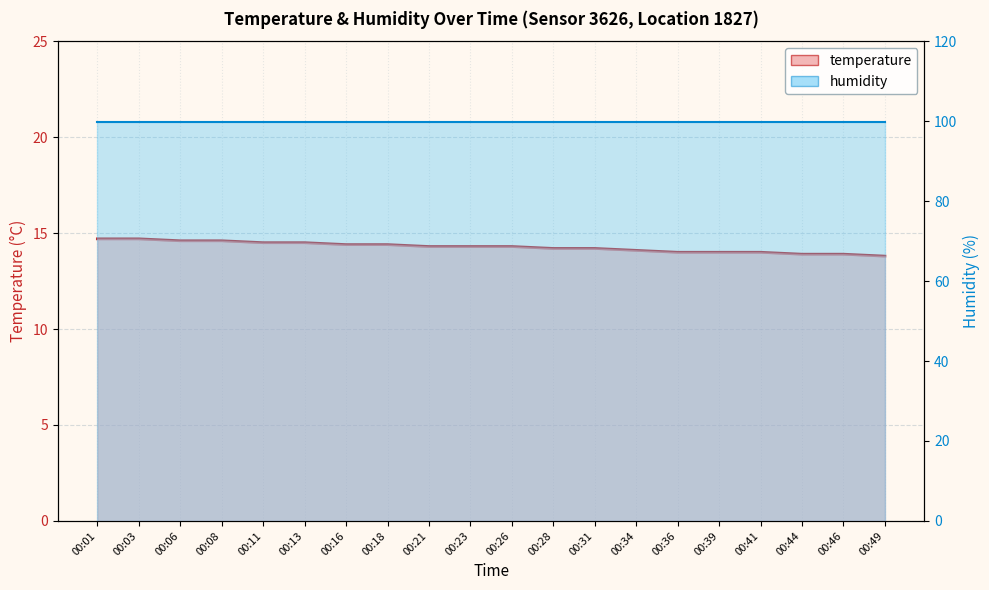

At which label does humidity_line reach its peak?

00:01